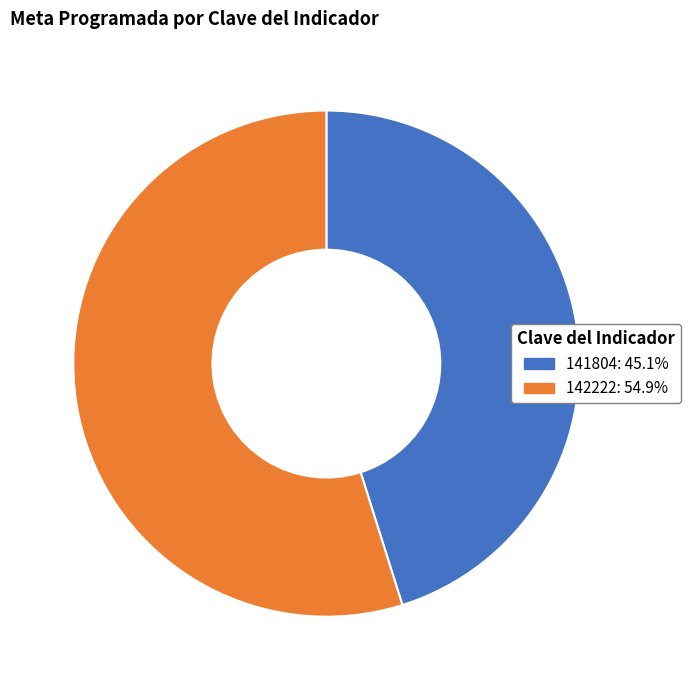

What is the ratio of the value at 142222 to the value at 141804?

1.2